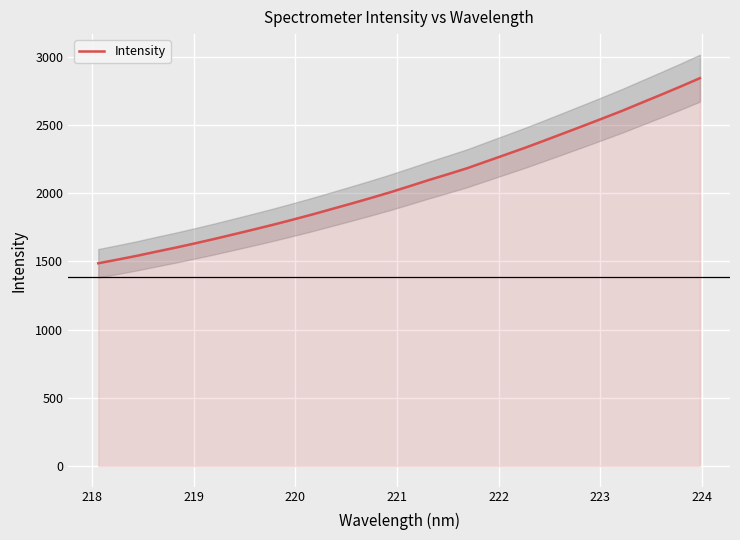

How many values are below 2050?

16